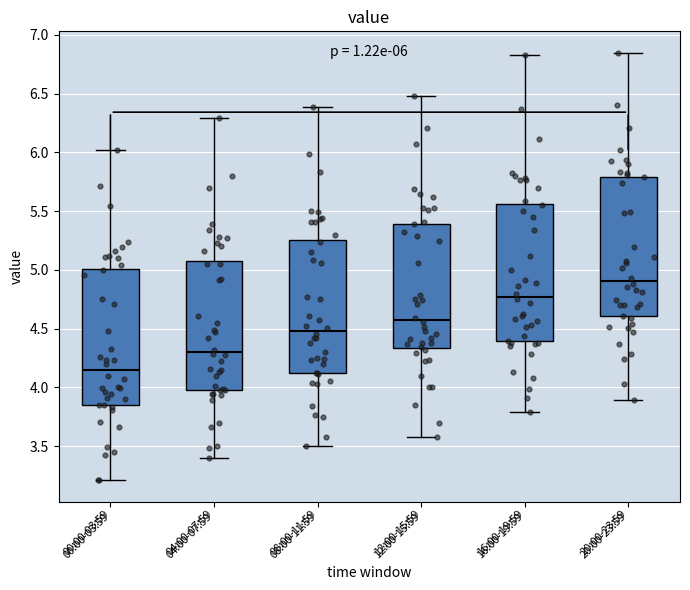

Which box has the lowest median line?

00:00-03:59